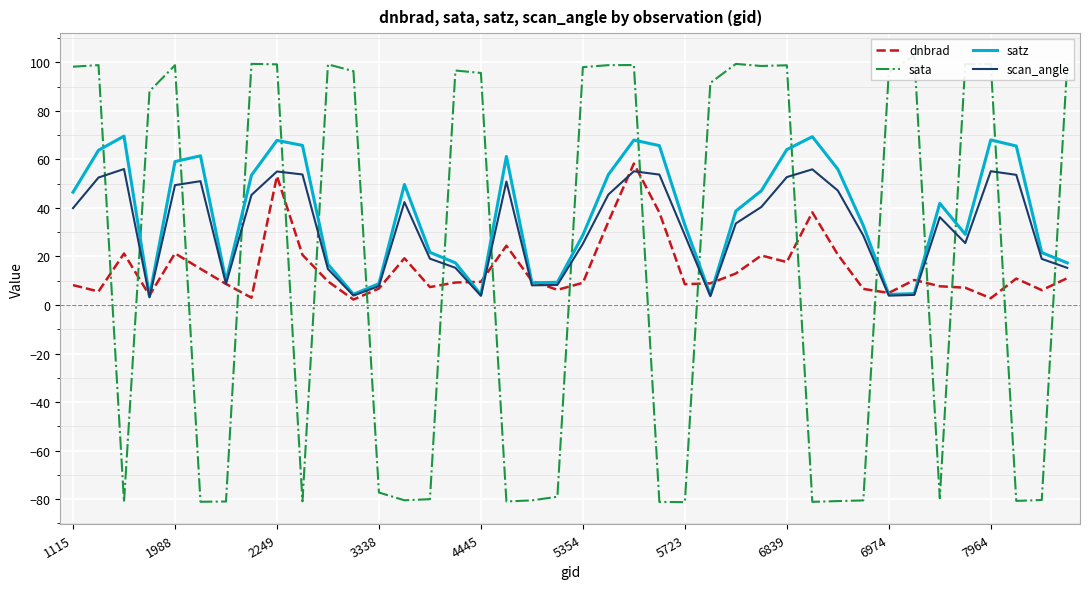

What is the average value of the dnbrad series?

15.0